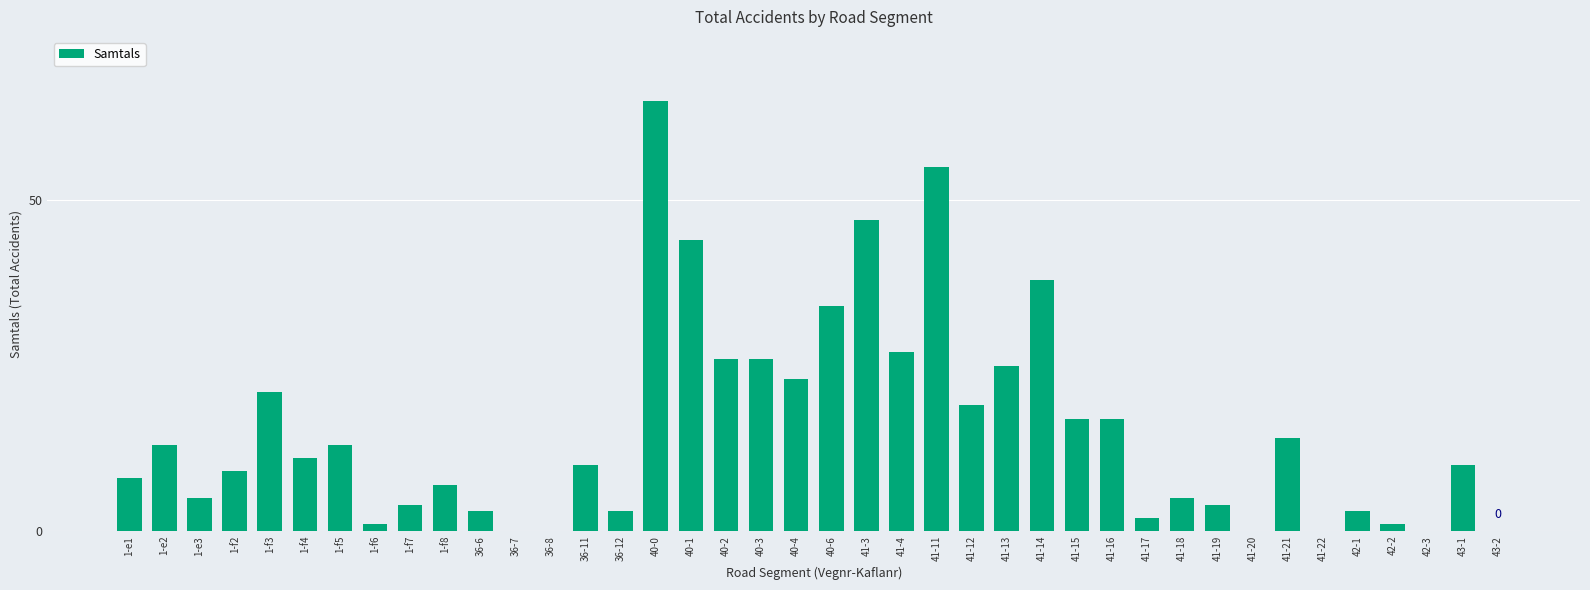

Where is the data nearest to the value 32?

40-6